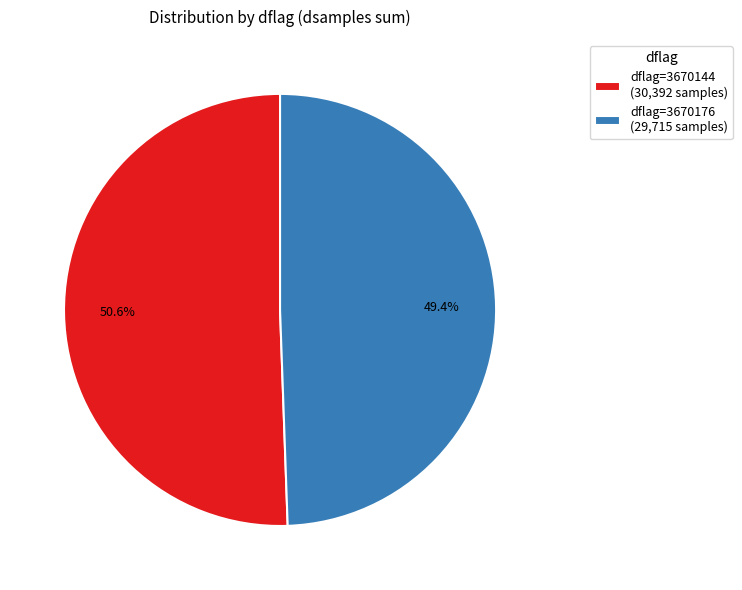

How much of the chart is everything except dflag=3670176 (29,715 samples)?

50.6%